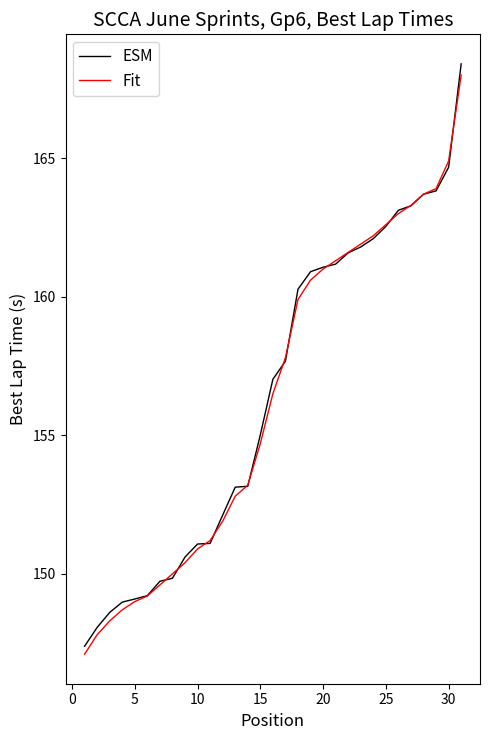

What is the greatest value displayed?

168.4